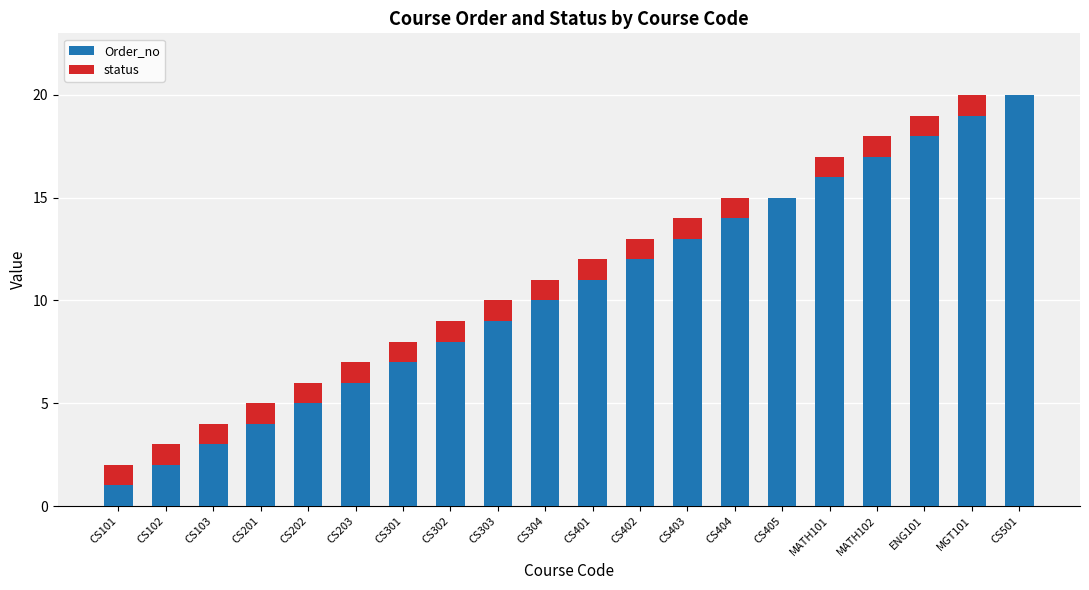

Which category has the highest value in the Order_no series?

CS501